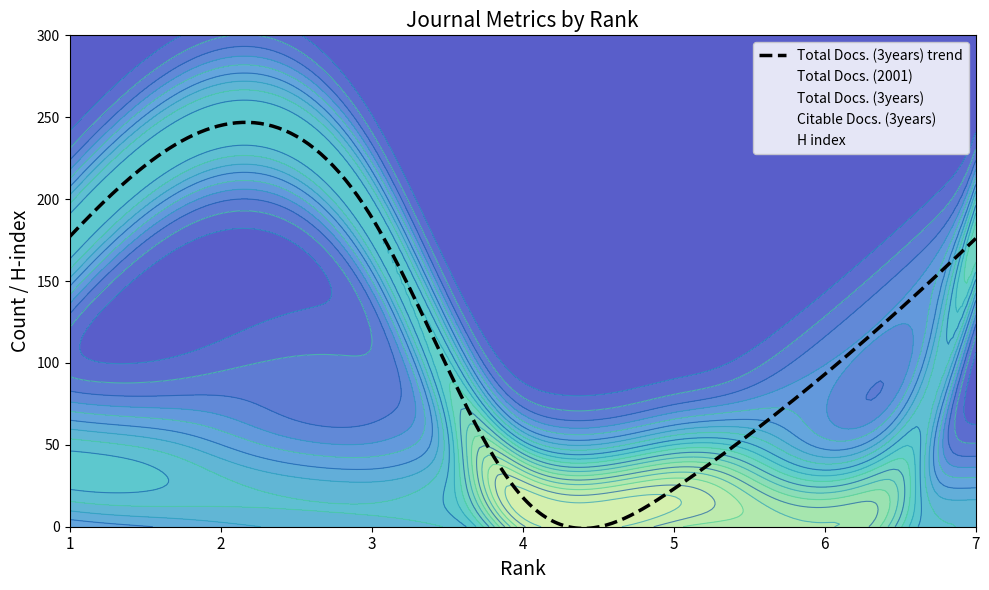

How many lines are shown in the chart?

4